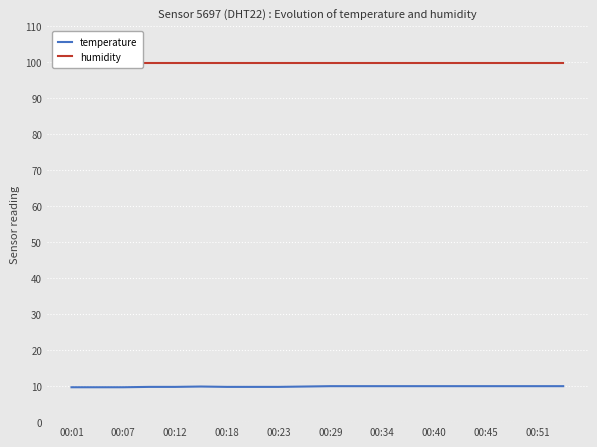

What is the sum of all temperature values?

197.9